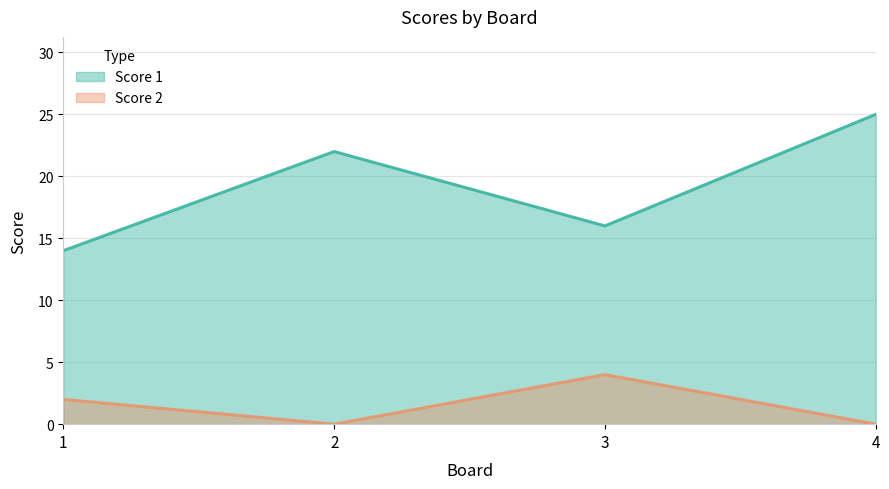

Is it true that Score 2 equals 0 at 4?

True